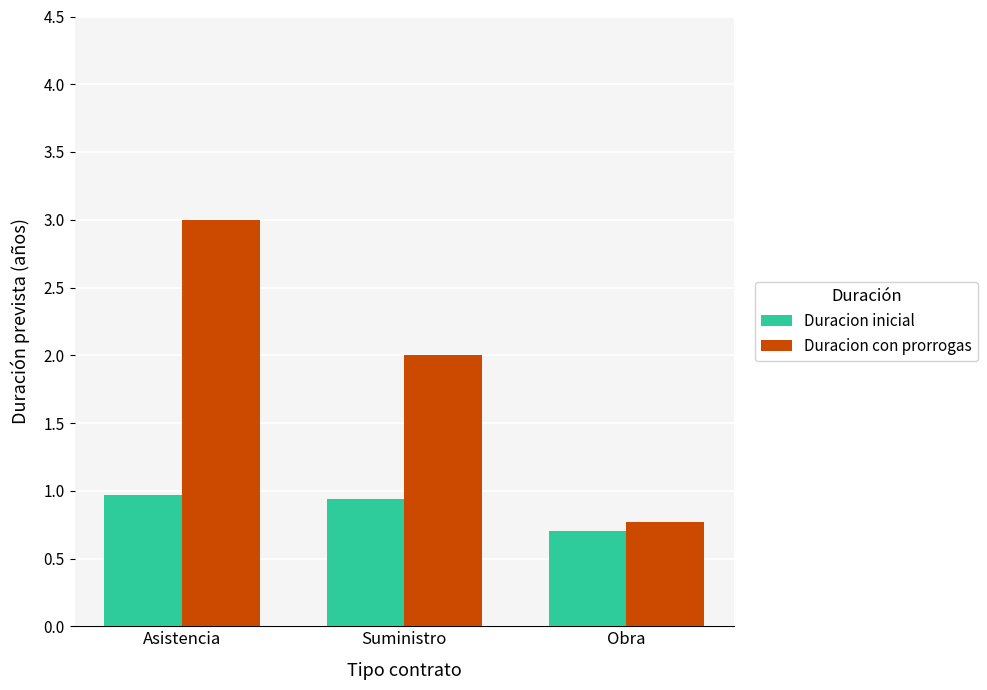

What is the label of the 2nd bar from the left?

Suministro